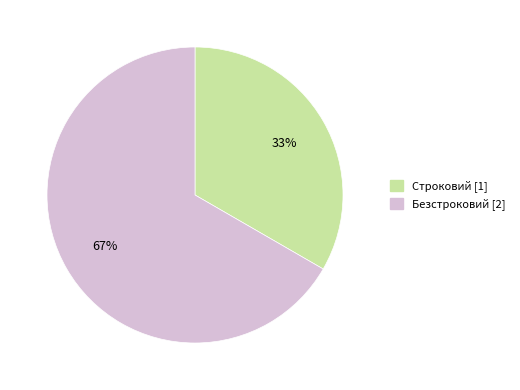

Which category has the smallest portion of the pie?

Строковий